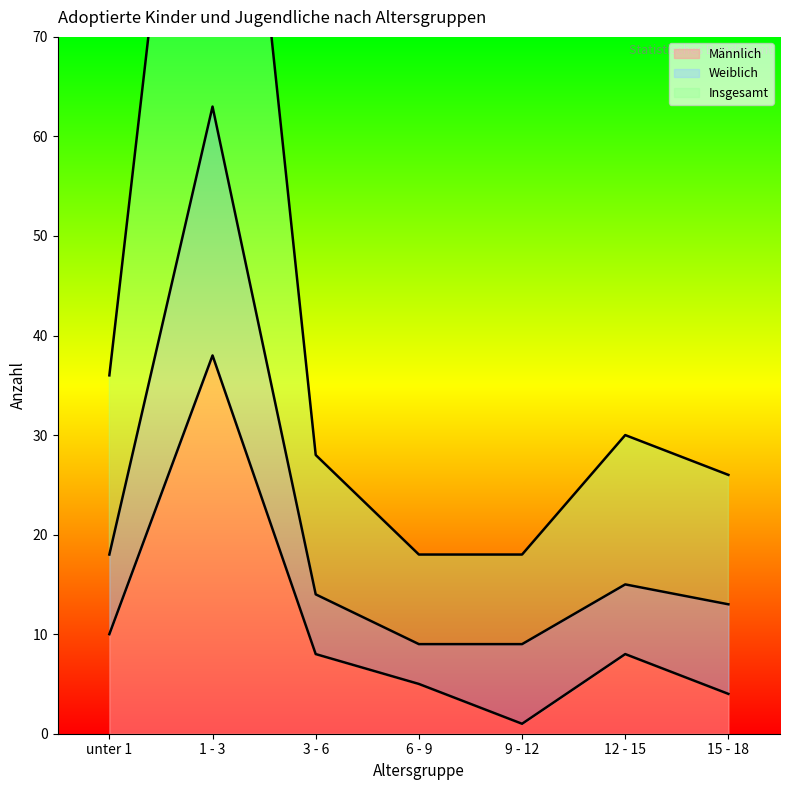

True or false: Männlich and Insgesamt intersect in this chart.

False